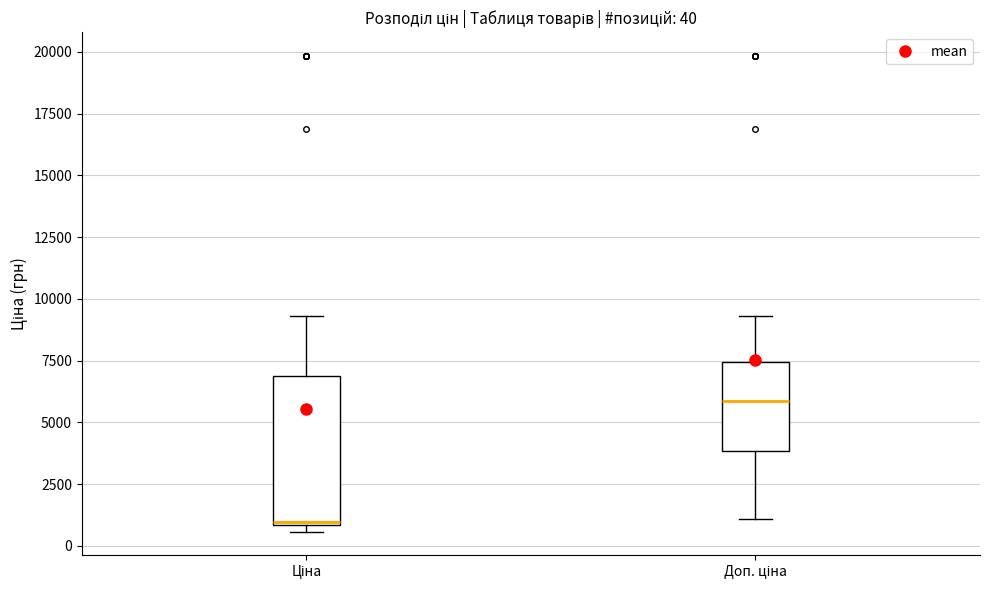

Comparing the boxes themselves (not the whiskers), which one is the tallest?

Ціна